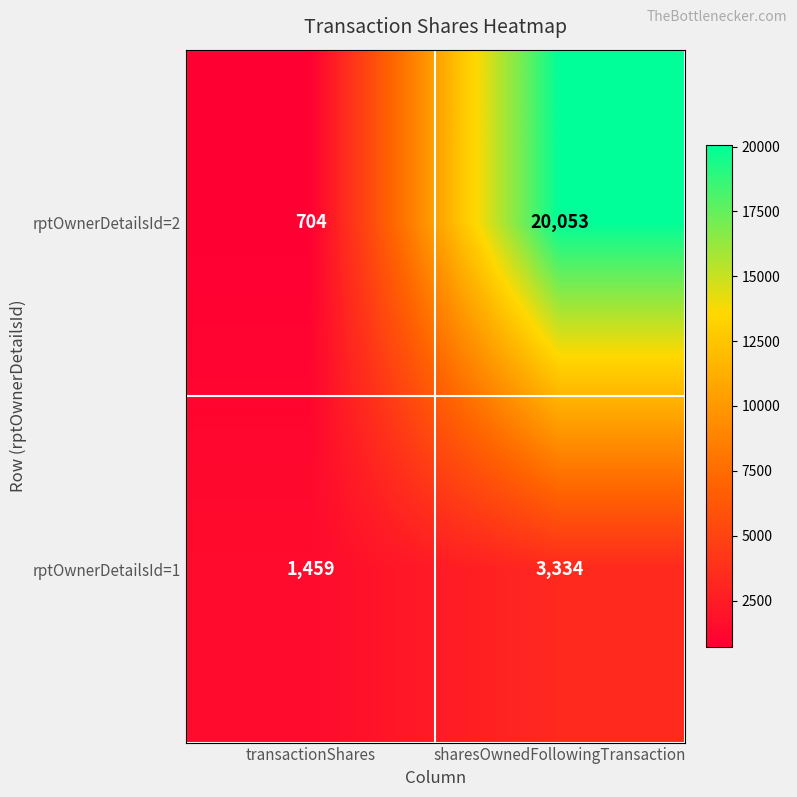

What is the difference between the rptOwnerDetailsId=2 values at sharesOwnedFollowingTransaction and transactionShares?

19349